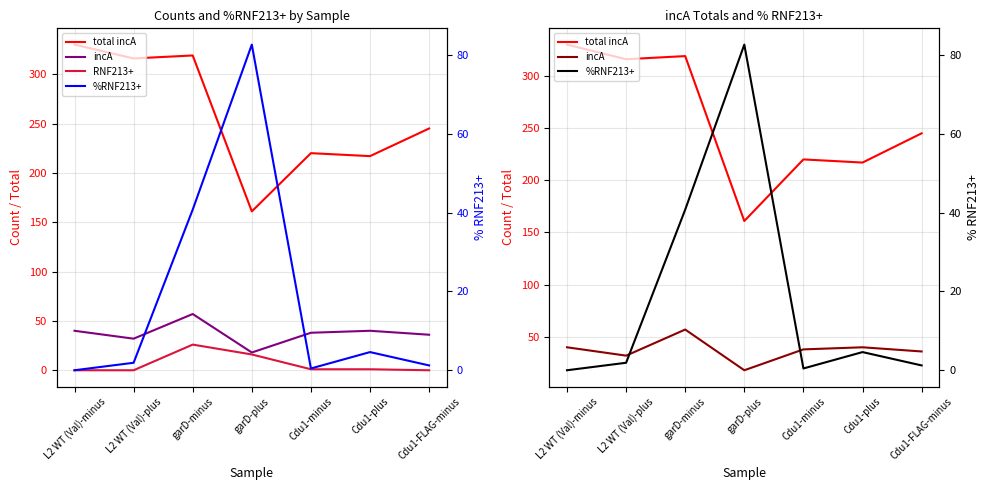

The value of %RNF213+ at garD-plus is 82.6. True or false?

True